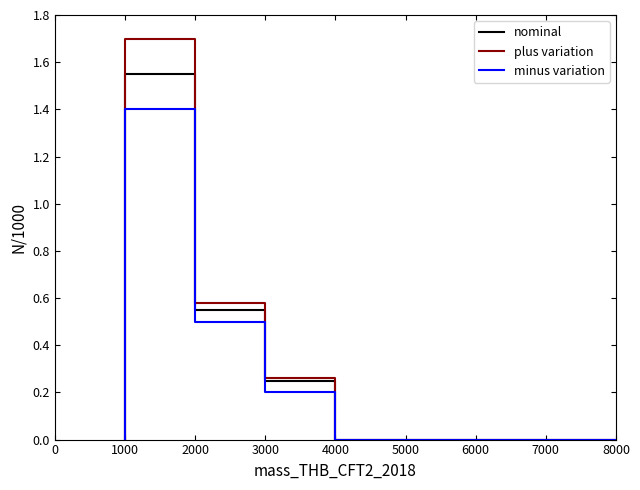

Reading right to left, list all the values displayed in this chart.

nominal: 0.0	0.0	0.0	0.0	0.0	0.0	0.0	0.0	0.0	0.2	0.2	0.6	0.6	1.6	1.6	0.0
plus variation: 0.0	0.0	0.0	0.0	0.0	0.0	0.0	0.0	0.0	0.3	0.3	0.6	0.6	1.7	1.7	0.0
minus variation: 0.0	0.0	0.0	0.0	0.0	0.0	0.0	0.0	0.0	0.2	0.2	0.5	0.5	1.4	1.4	0.0